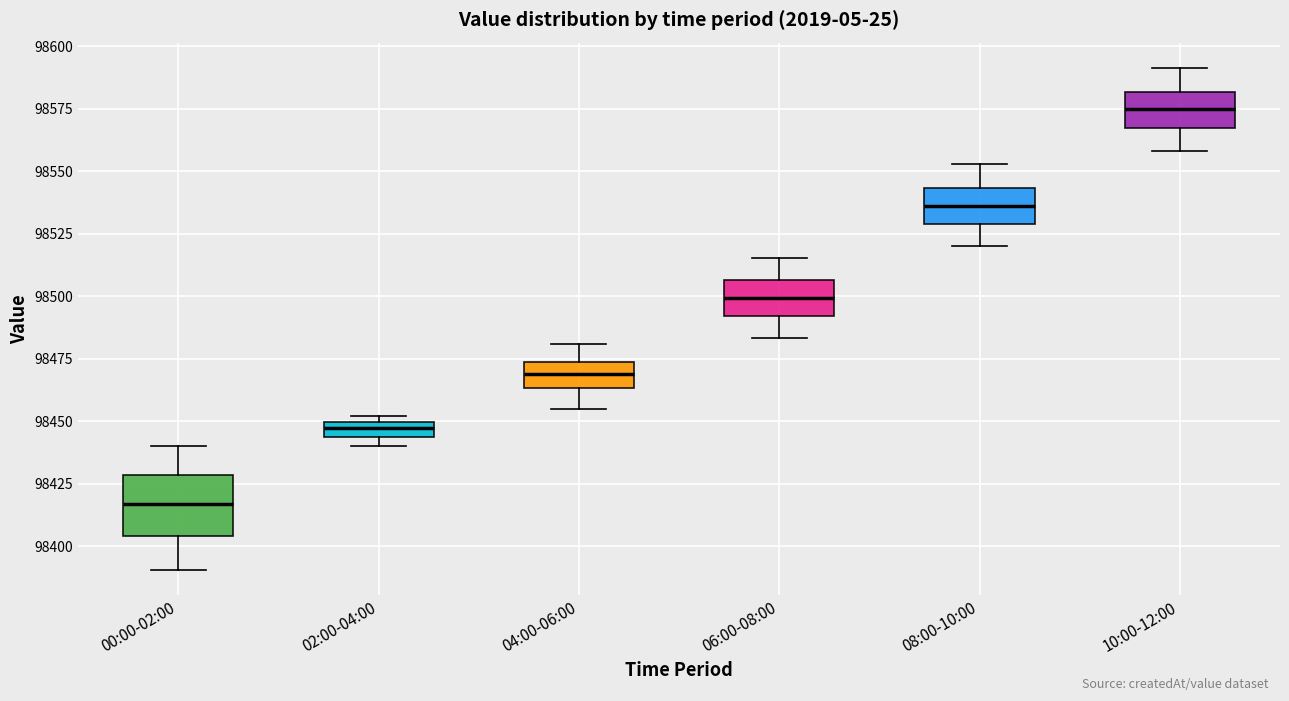

Which box's median line is the highest?

10:00-12:00